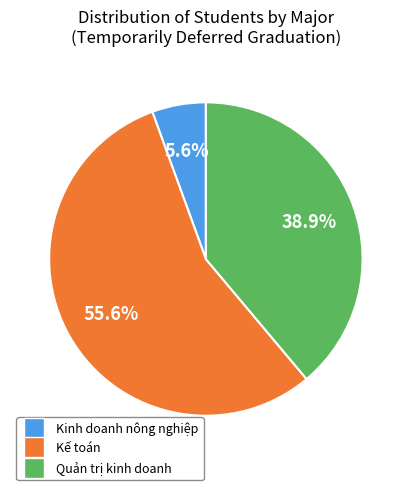

True or false: Kinh doanh nông nghiệp accounts for 1% of the total.

False